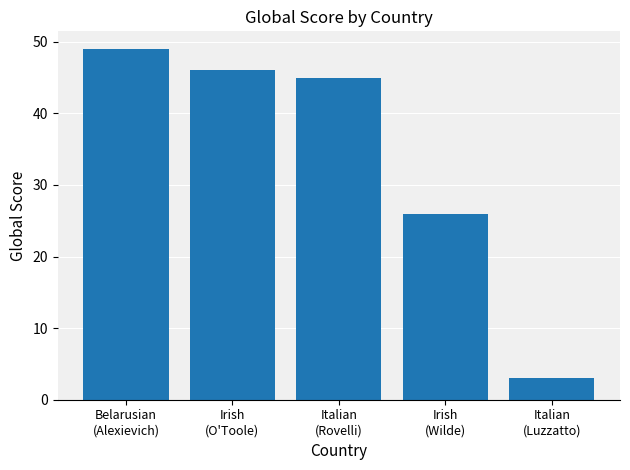

What position from the left is Italian
(Luzzatto)?

5